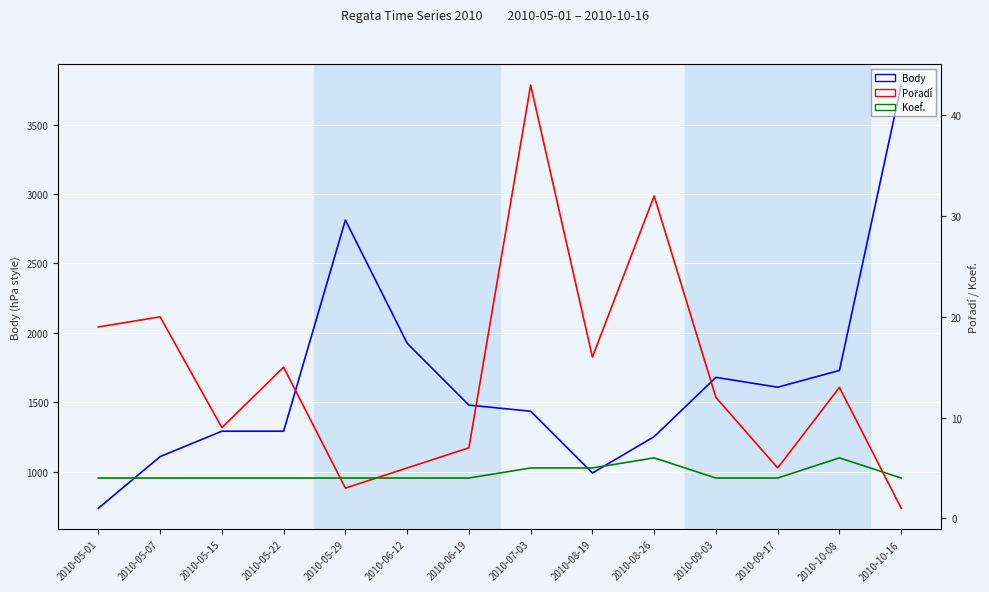

What is the total value across all series at 2010-08-26?

1290